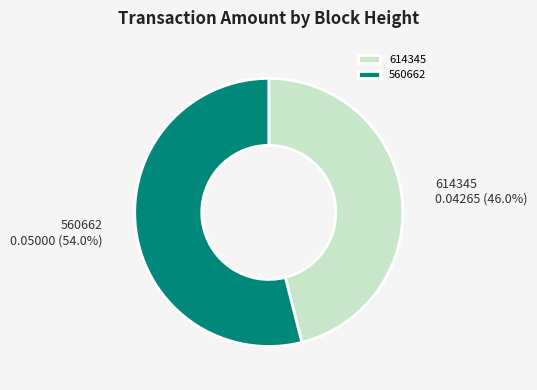

How many segments does this pie chart have?

2